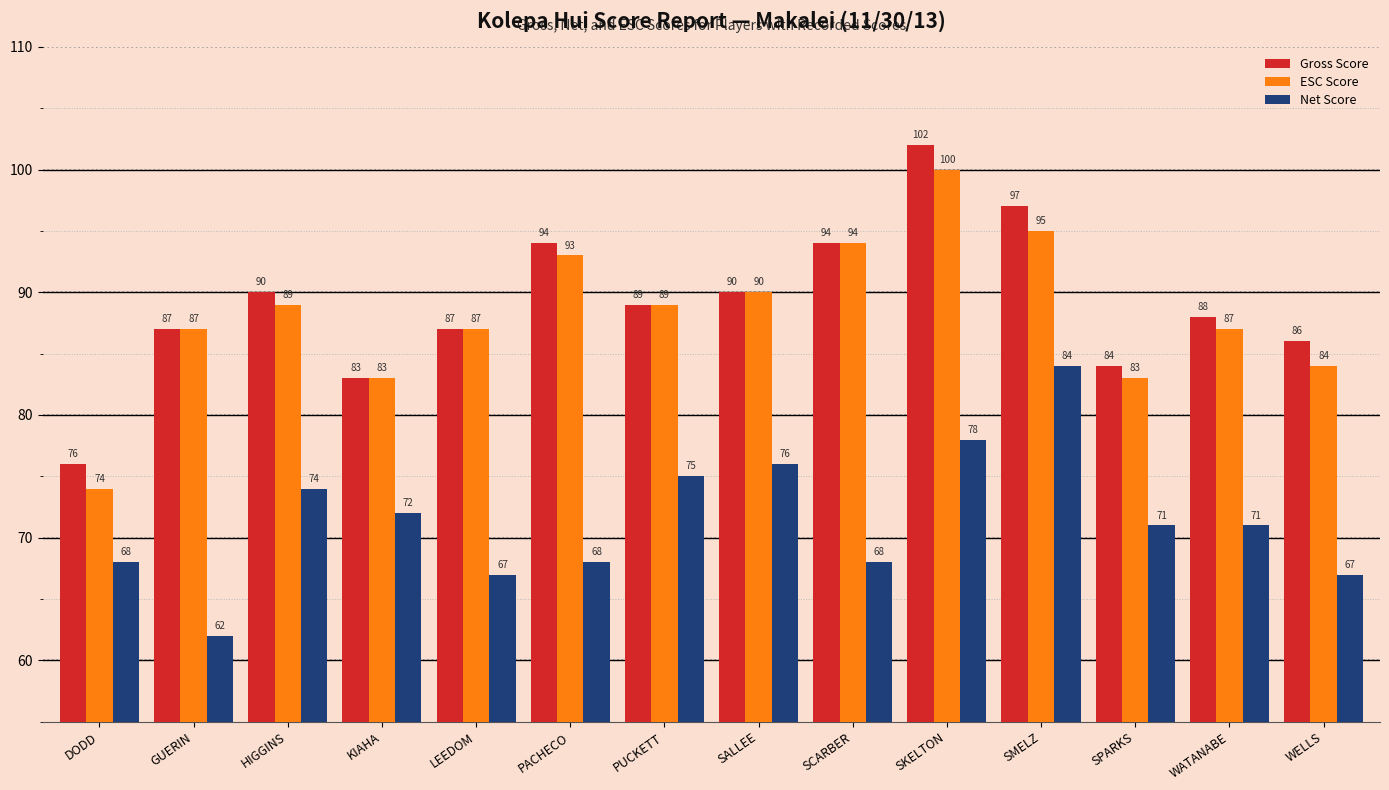

True or false: Net Score has a value of 67 at WELLS.

True